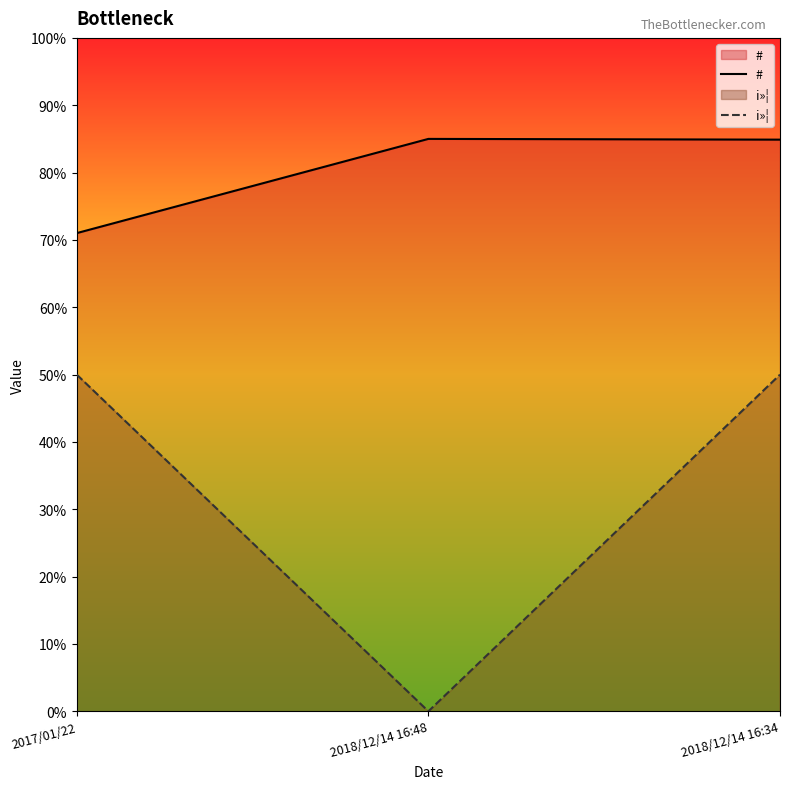

The # series shows 85.0 at 2018/12/14 16:48. True or false?

True